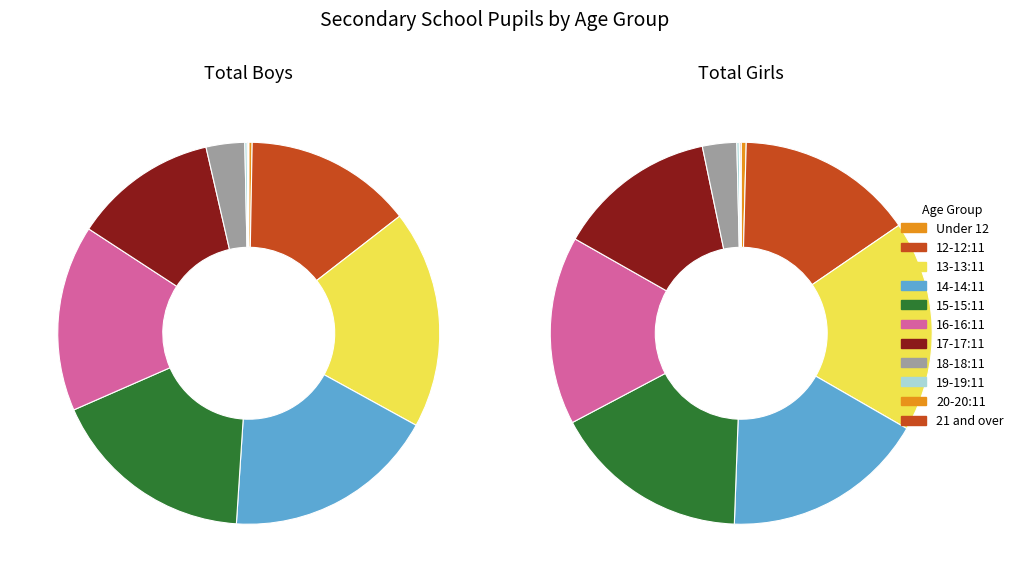

Rank the series by their average value, from highest to lowest.

Total Boys, Total Girls